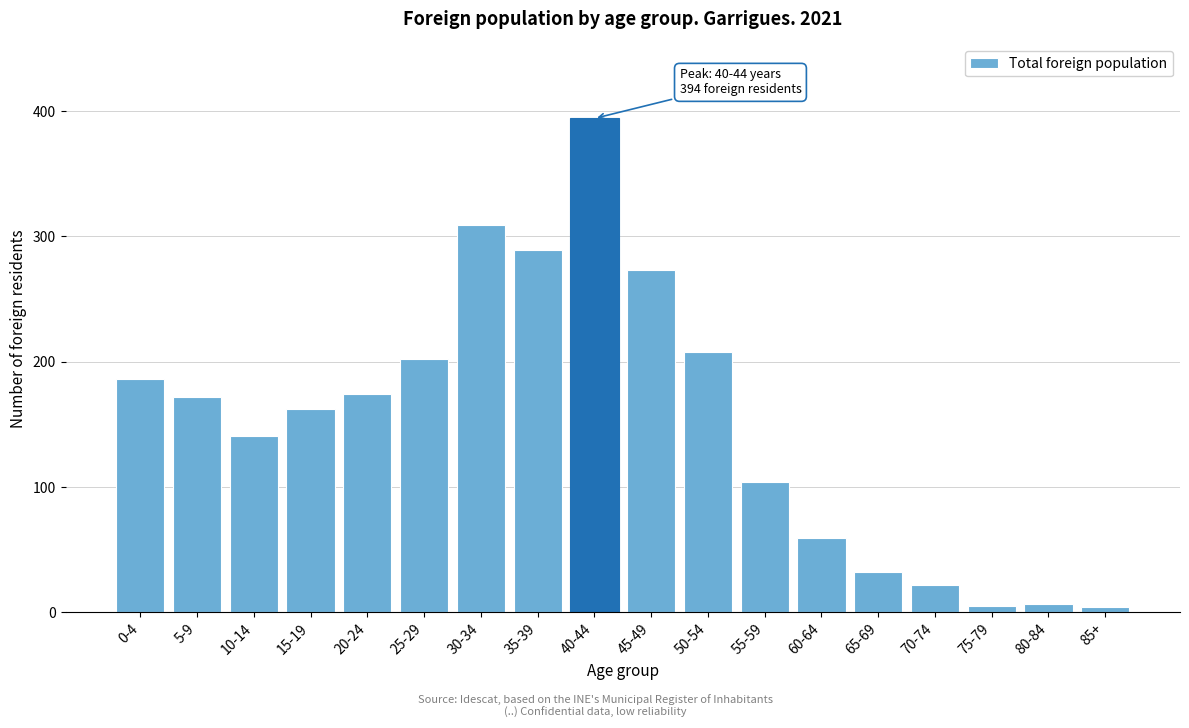

What is the difference between the maximum and minimum values?

390